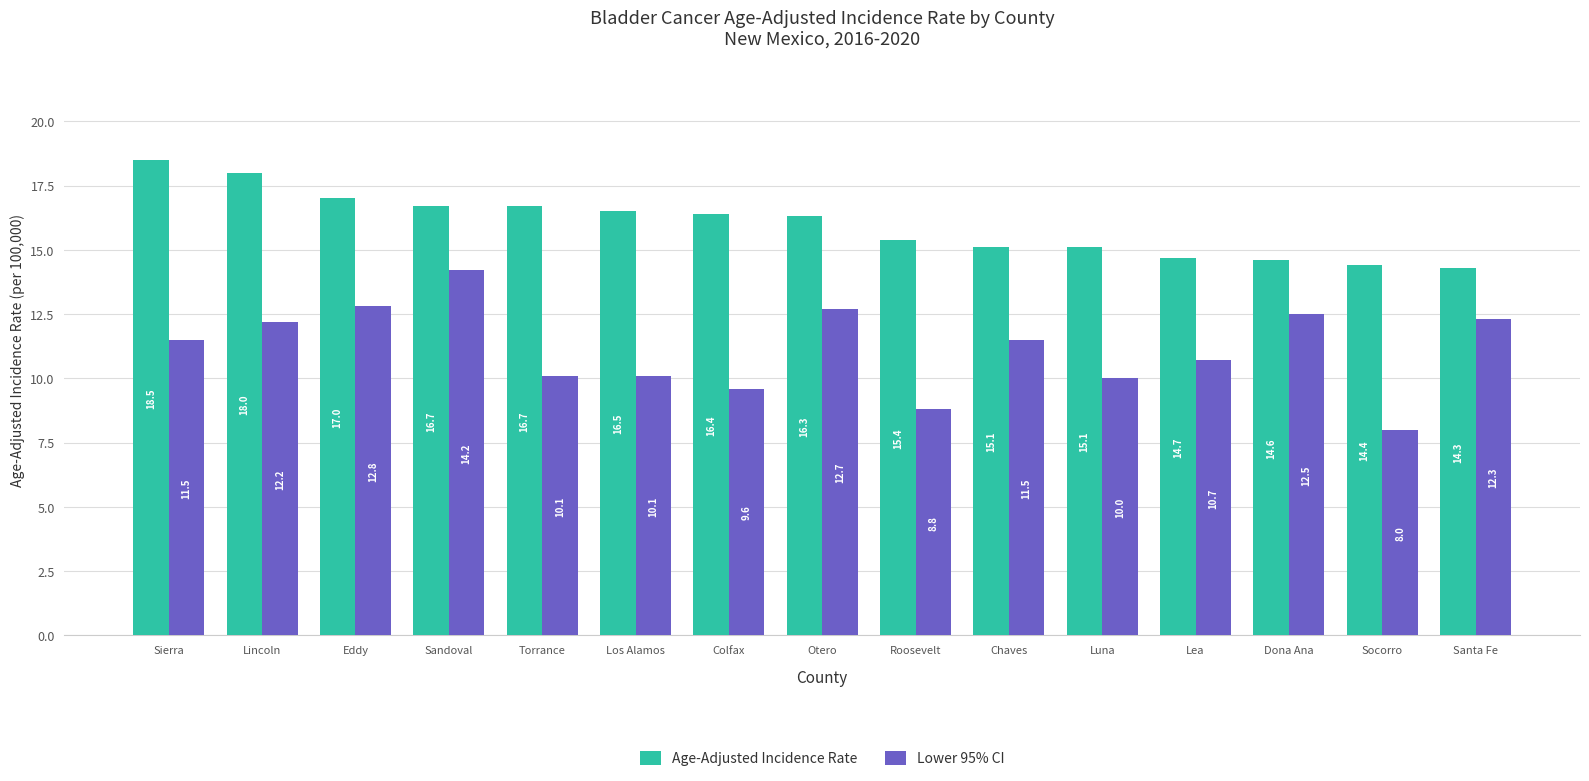

Are the bars horizontal?

No